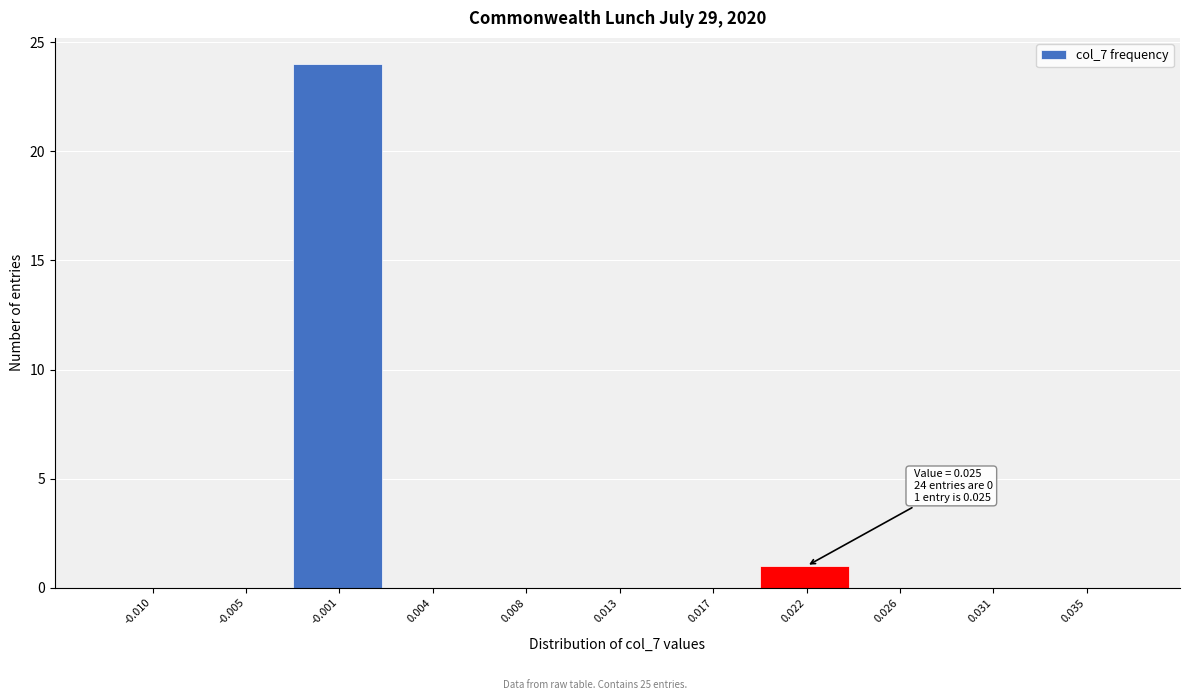

Reading left to right, what are all the values shown in this chart?

-0.010=0	-0.005=0	-0.001=24	0.004=0	0.008=0	0.013=0	0.017=0	0.022=1	0.026=0	0.031=0	0.035=0